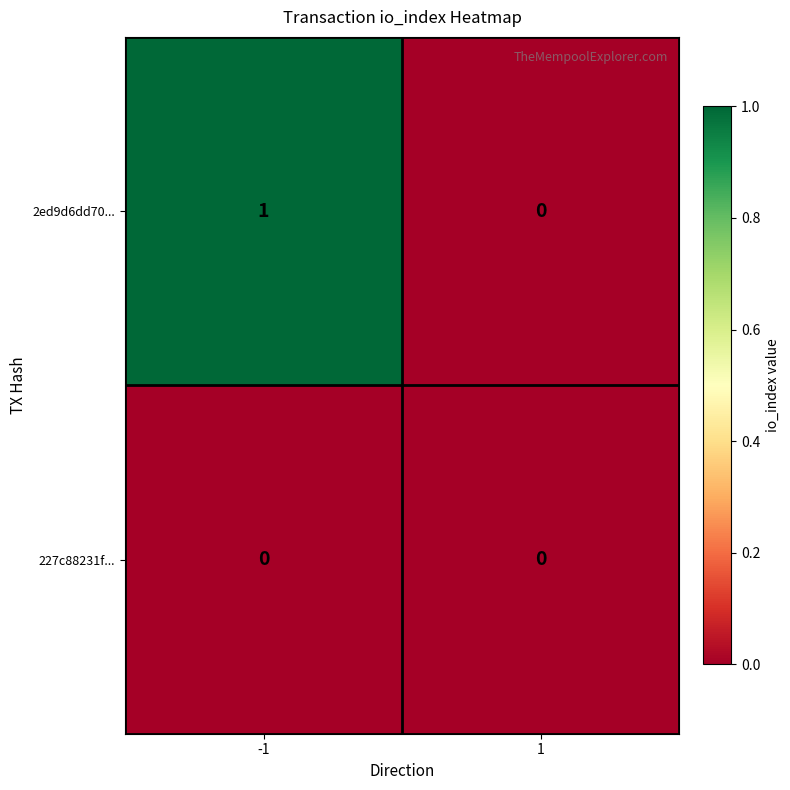

Which series has the widest spread of values?

2ed9d6dd70...